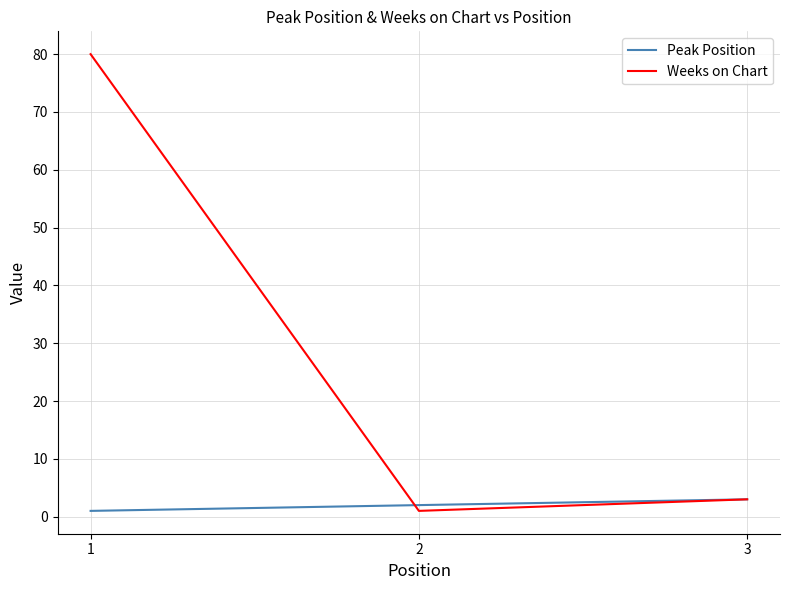

At which category does the chart reach its peak across all series?

1